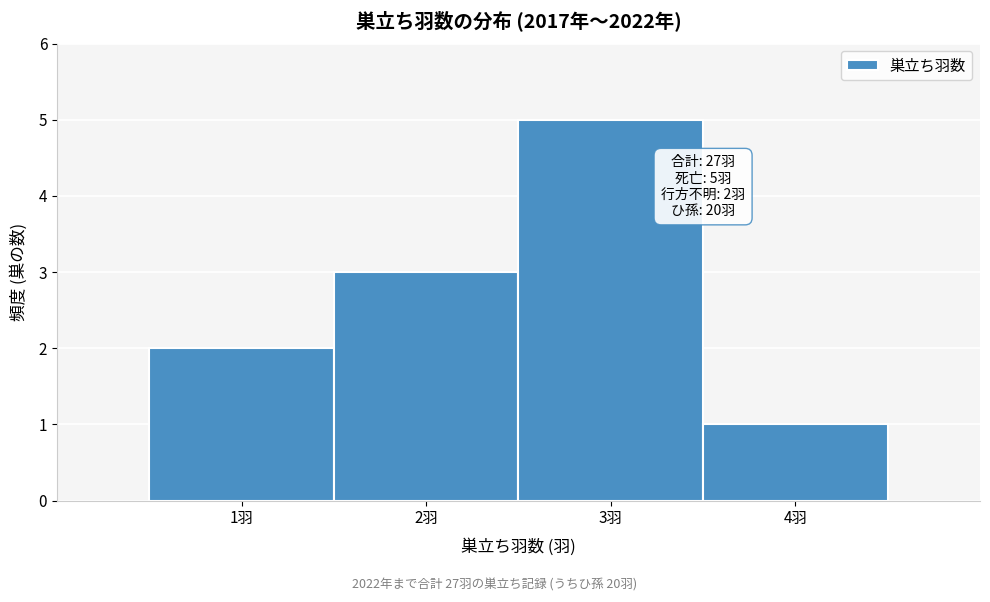

Over which range of the x-axis is the bar tallest?

2.5 to 3.5